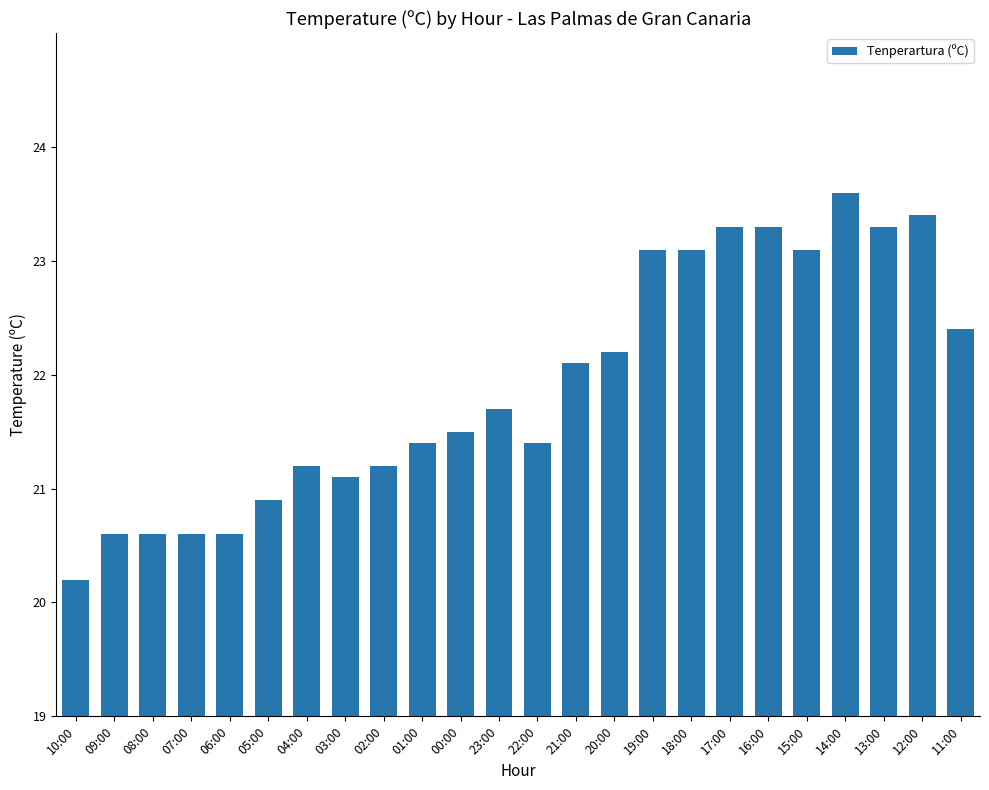

What is the difference between the values at 20:00 and 17:00?

1.1